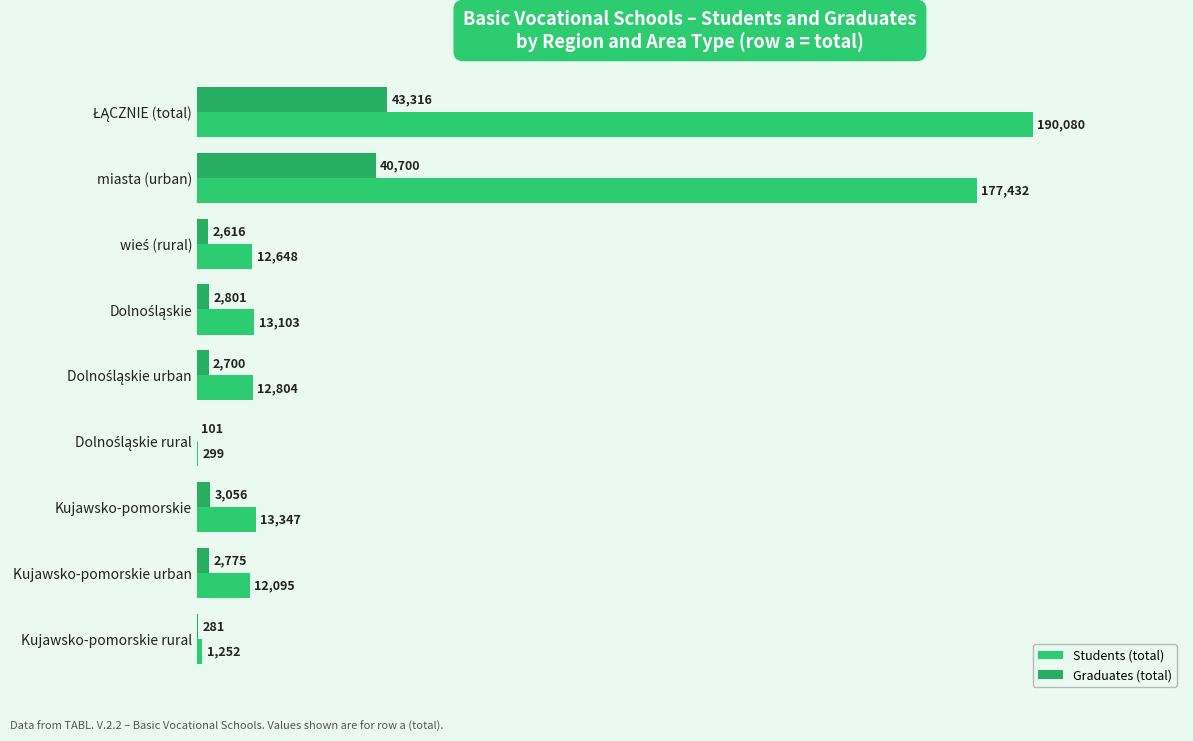

Which series has the largest range (max minus min)?

Students (total)